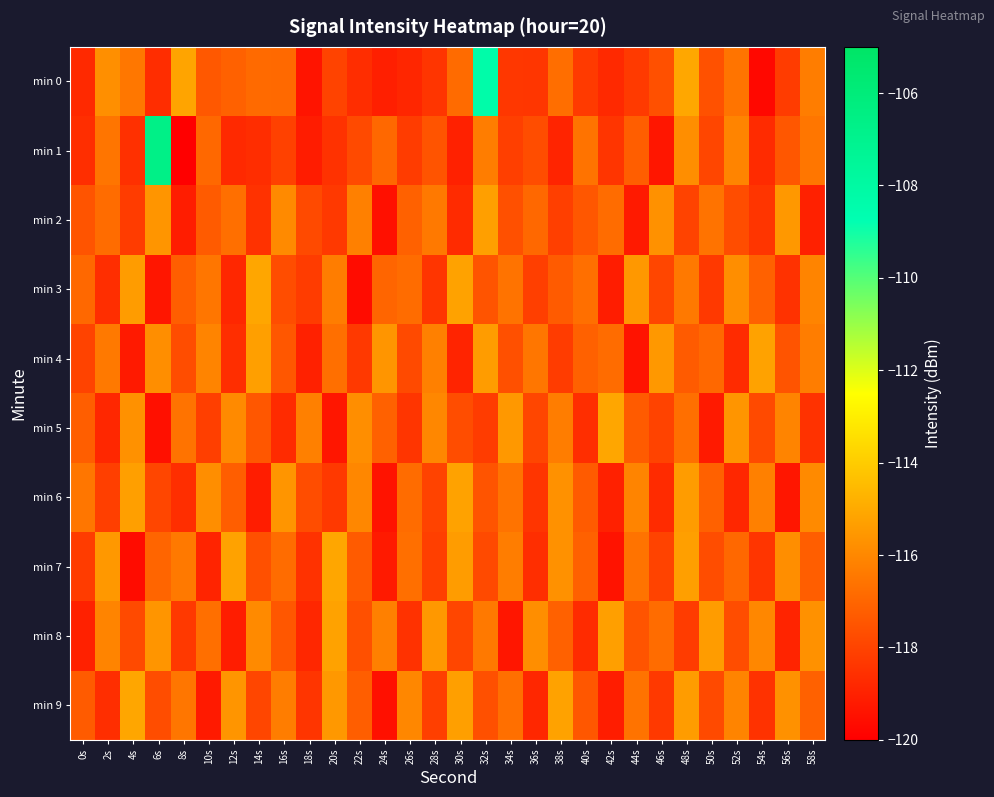

Which series has the largest range (max minus min)?

min 1